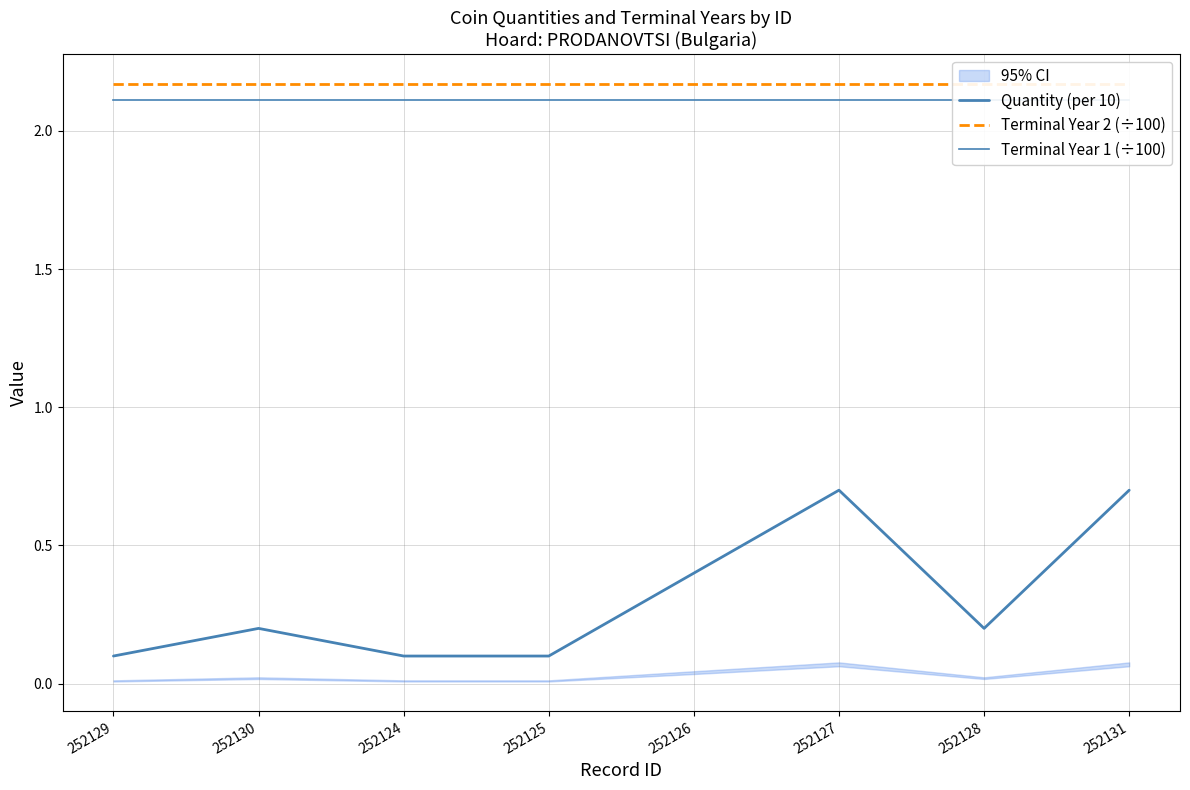

What are all the series names shown in the legend?

Quantity (per 10), Terminal Year 2 (÷100), Terminal Year 1 (÷100)